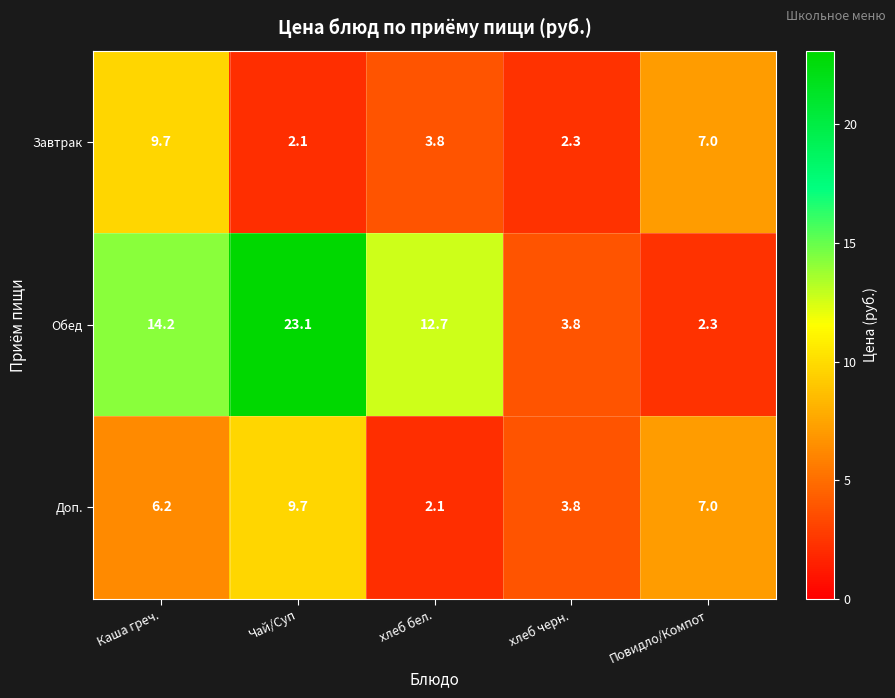

List the labels in order of Доп. value, smallest first.

хлеб бел., хлеб черн., Каша греч., Повидло/Компот, Чай/Суп